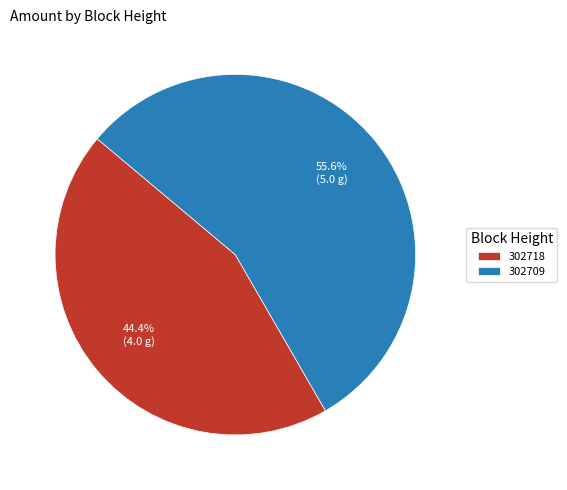

Which slice is the smallest?

302718